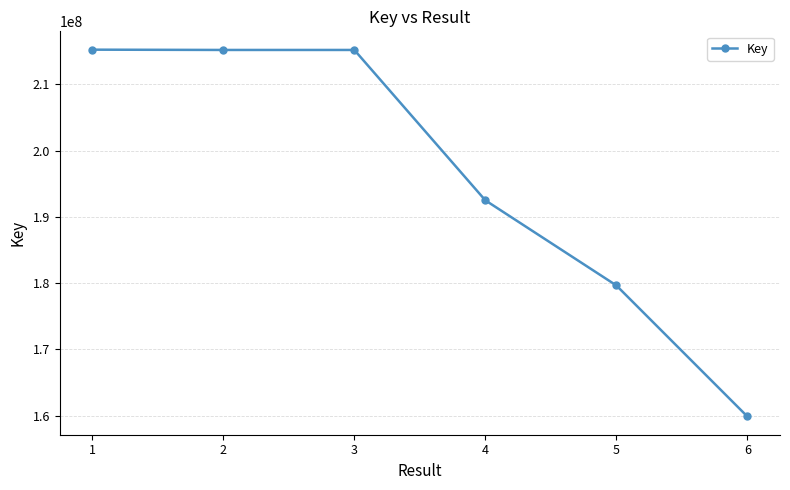

What is the sum of the values at 6 and 5?

339519317